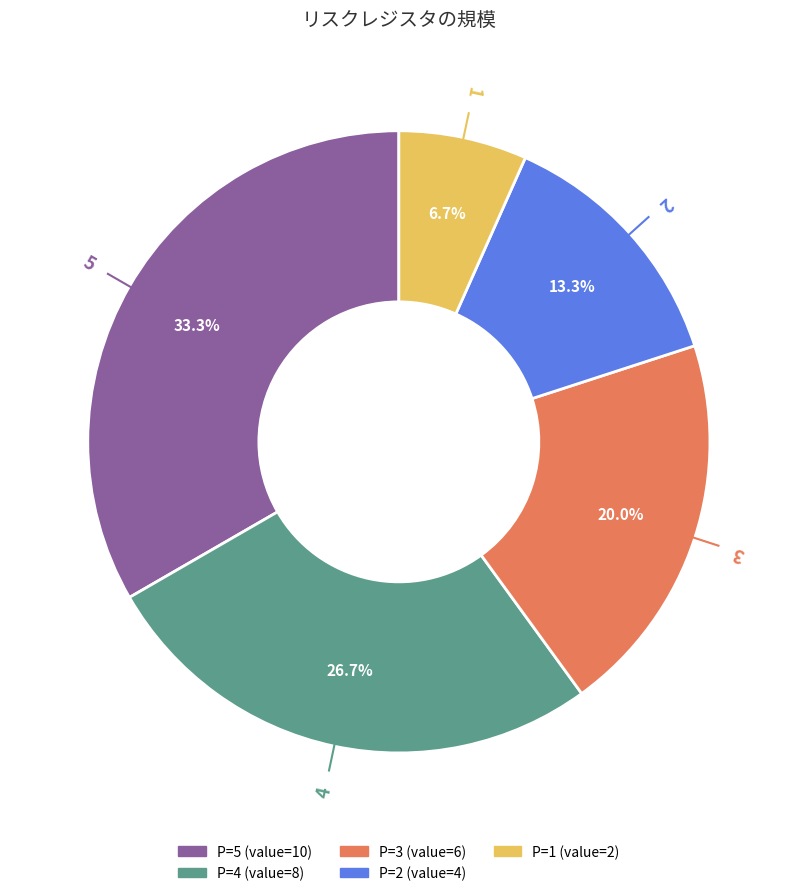

Does any single category account for the majority?

No